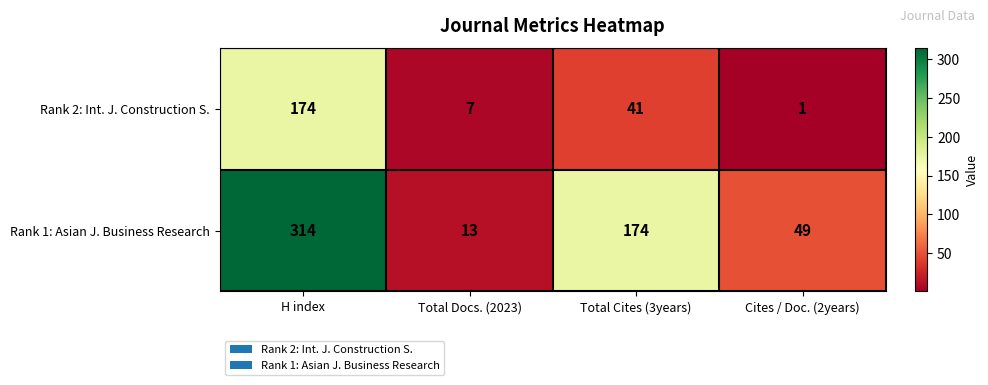

What is the sum of the Rank 2: Int. J. Construction S. values at Total Docs. (2023) and Cites / Doc. (2years)?

8